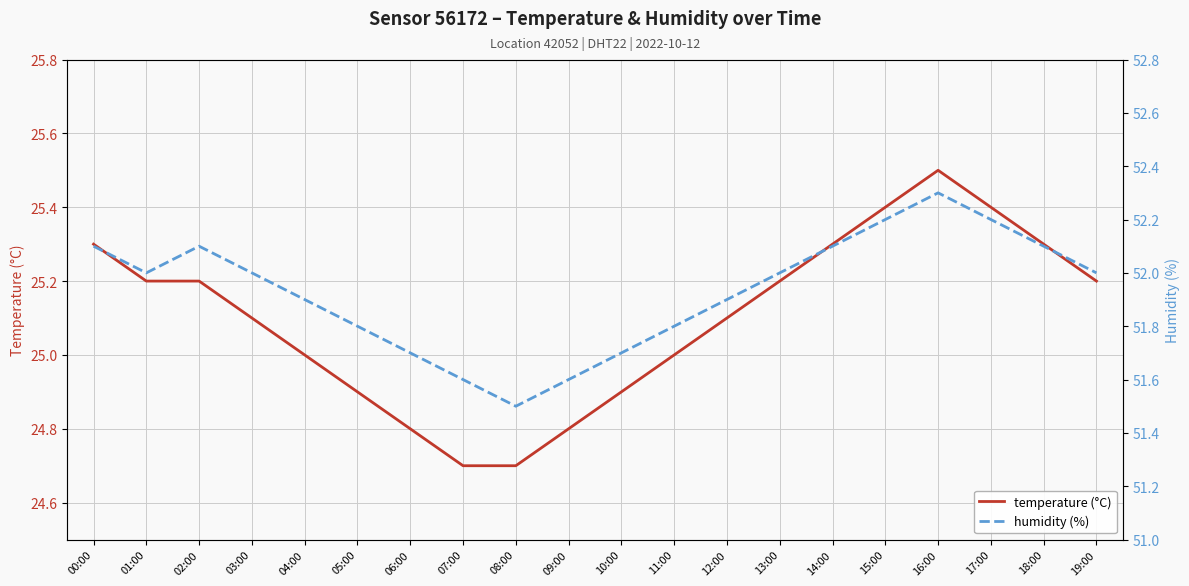

What is the average value of the temperature (°C) series?

25.1